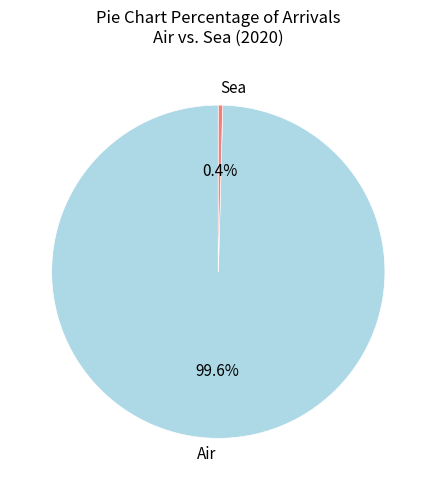

What is the smallest slice in the pie chart?

Sea